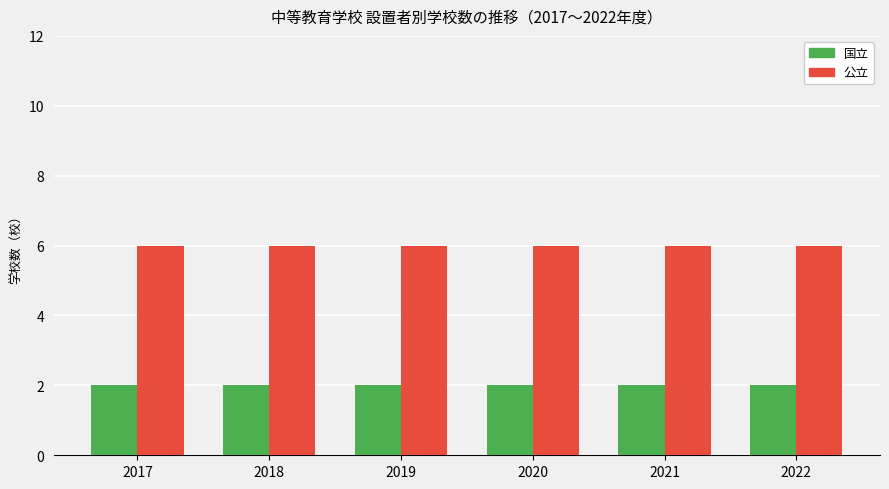

What are all the series names shown in the legend?

国立, 公立